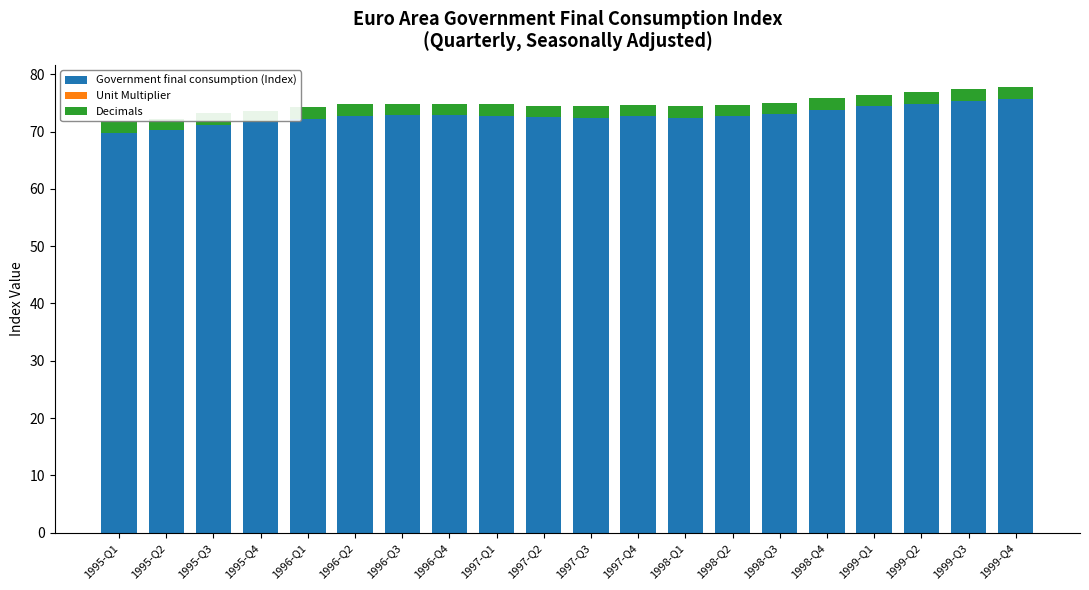

Which series has the largest range (max minus min)?

Government final consumption (Index)